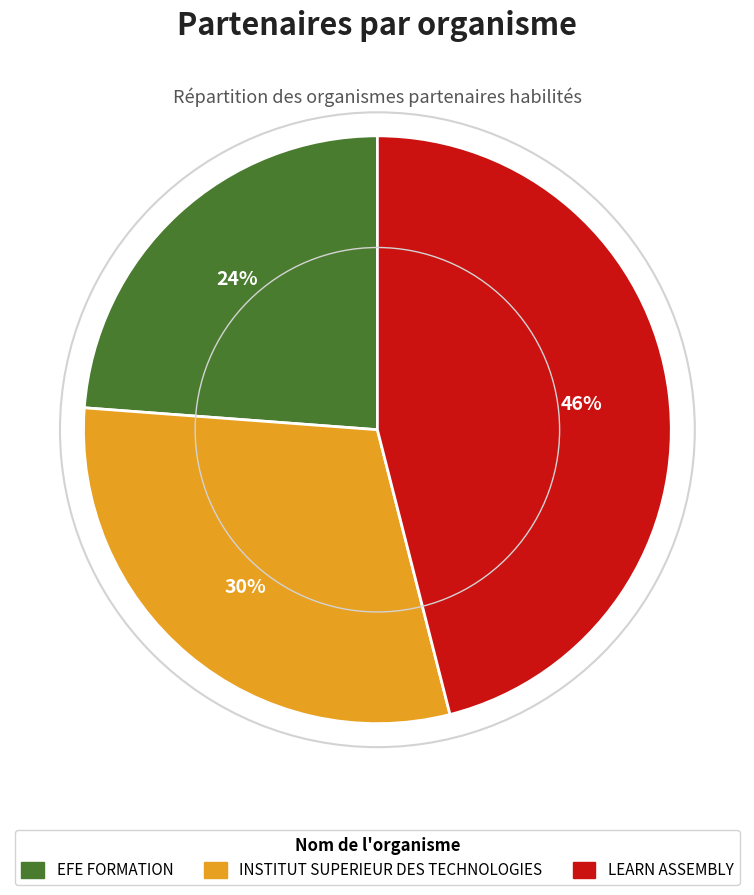

Count the number of slices in the pie.

3